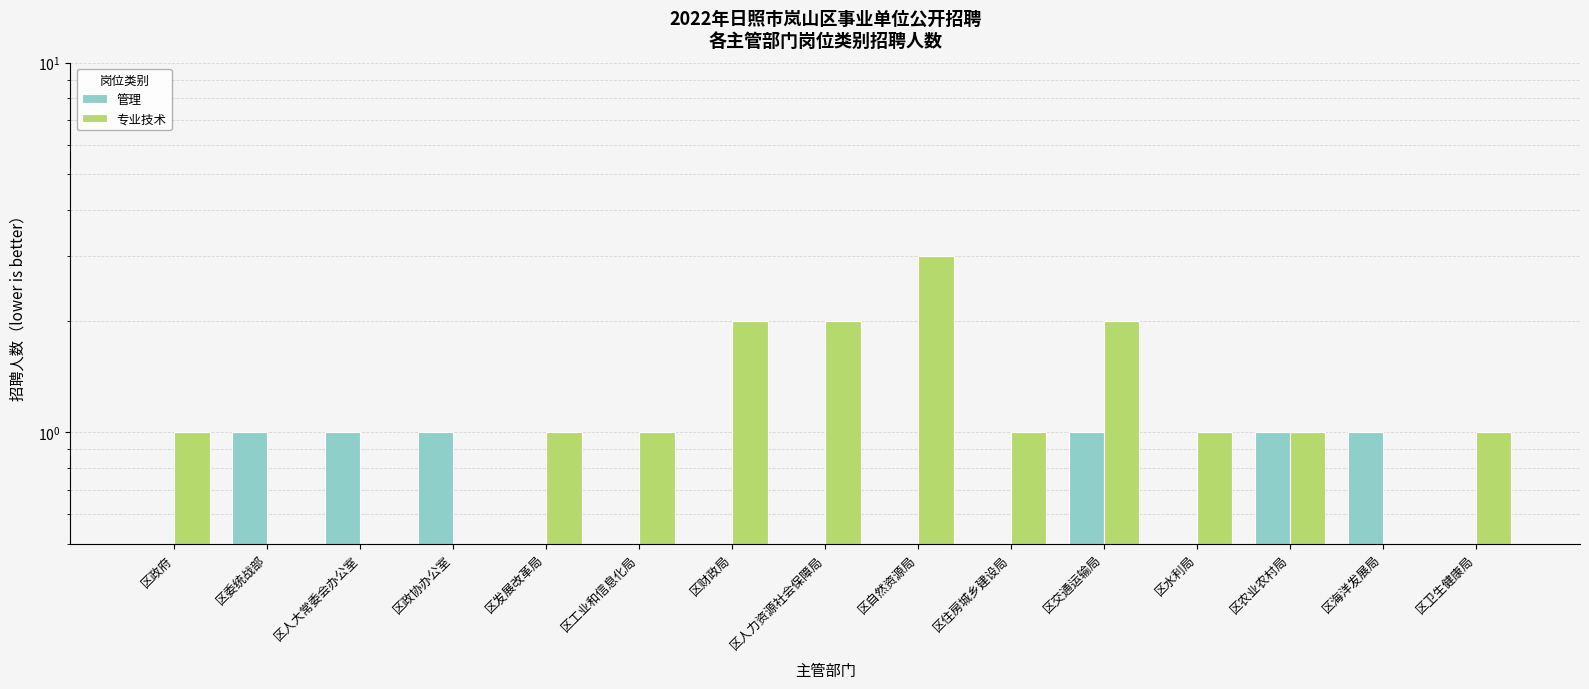

Rank the series by their maximum value, from highest to lowest.

专业技术, 管理